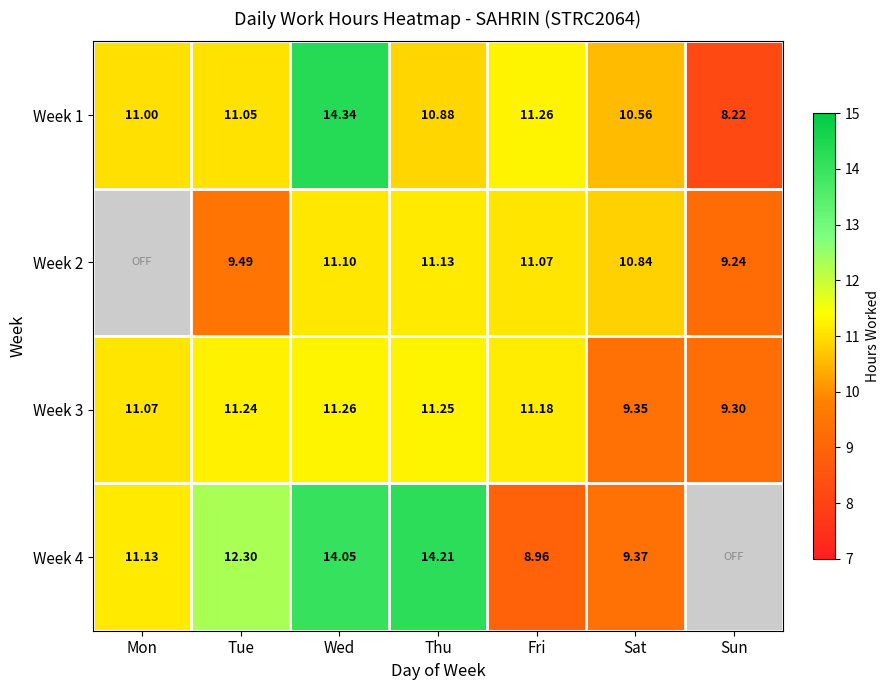

At which category is the sum across all series the highest?

Wed